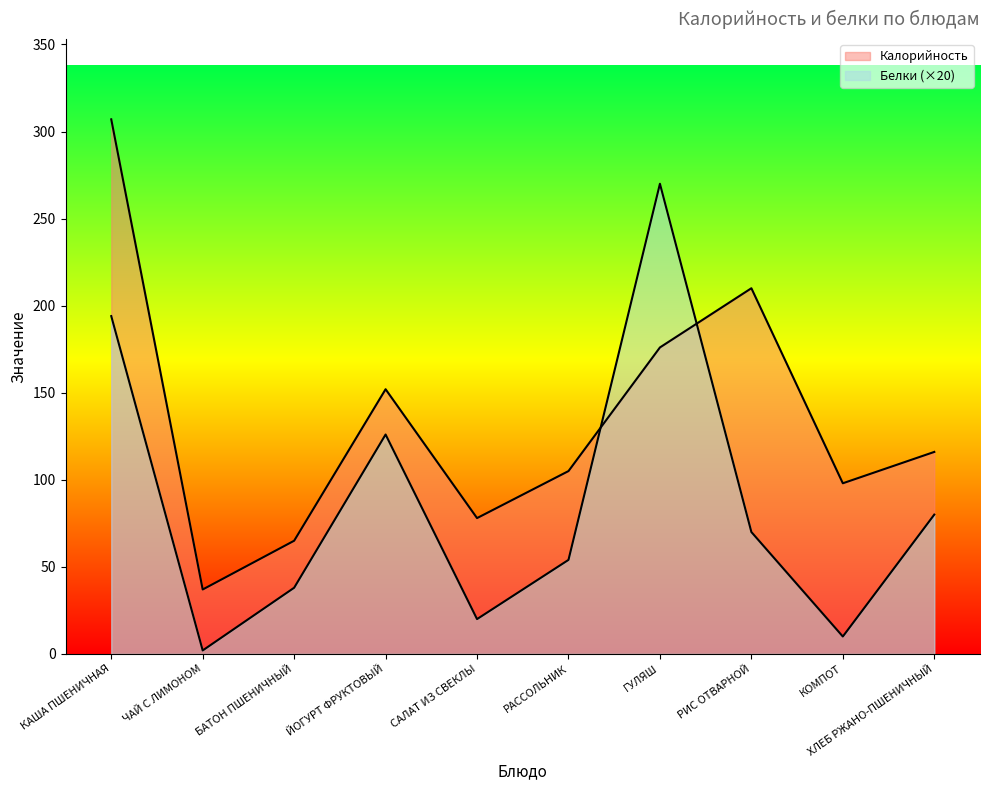

After their last crossing, which series has the higher values: Белки or Калорийность?

Калорийность